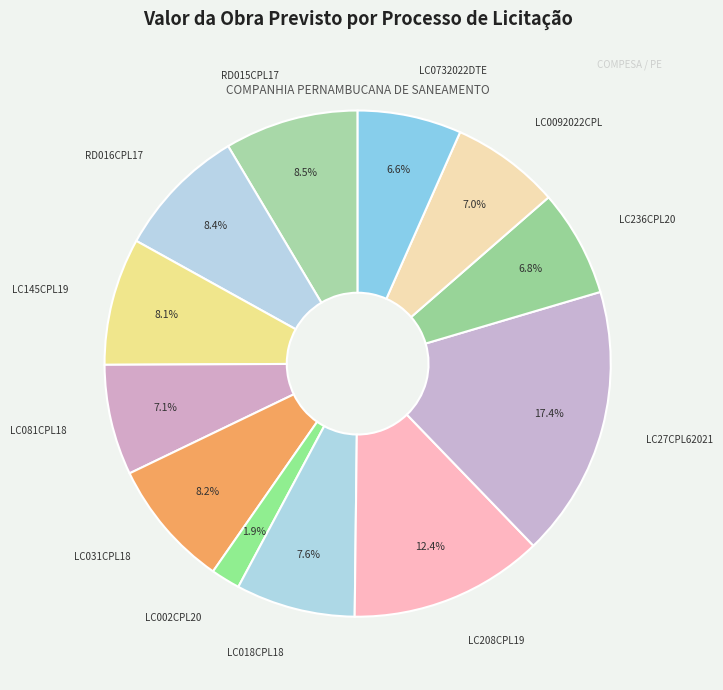

Between LC018CPL18 and LC0732022DTE, which is larger?

LC018CPL18